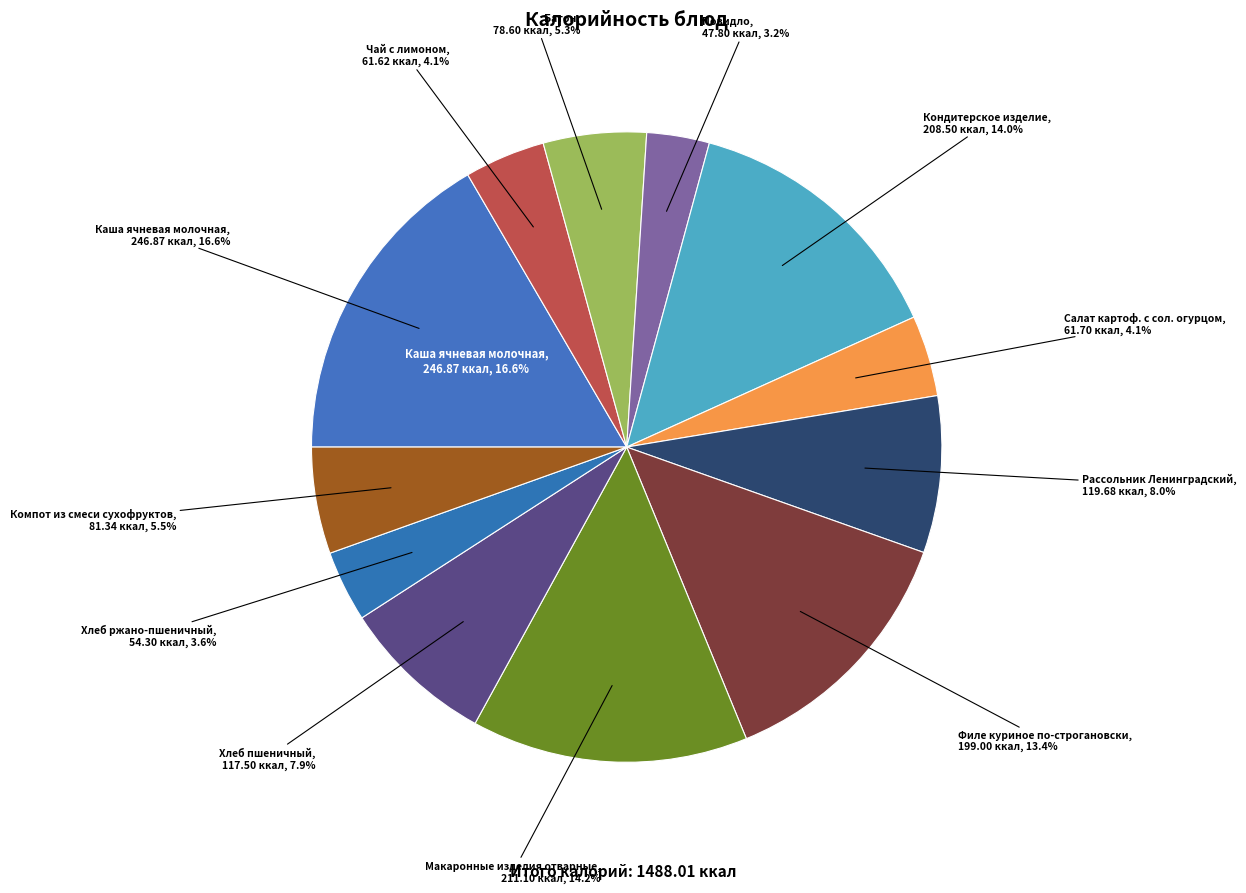

True or false: Каша ячневая молочная accounts for 9% of the total.

False